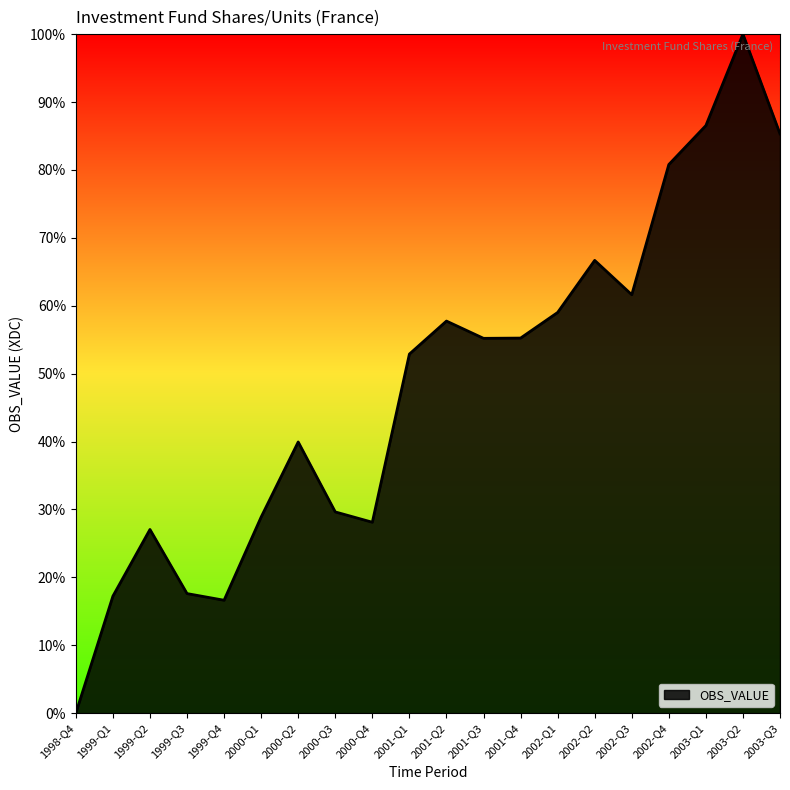

What position from the left is 1999-Q2?

3